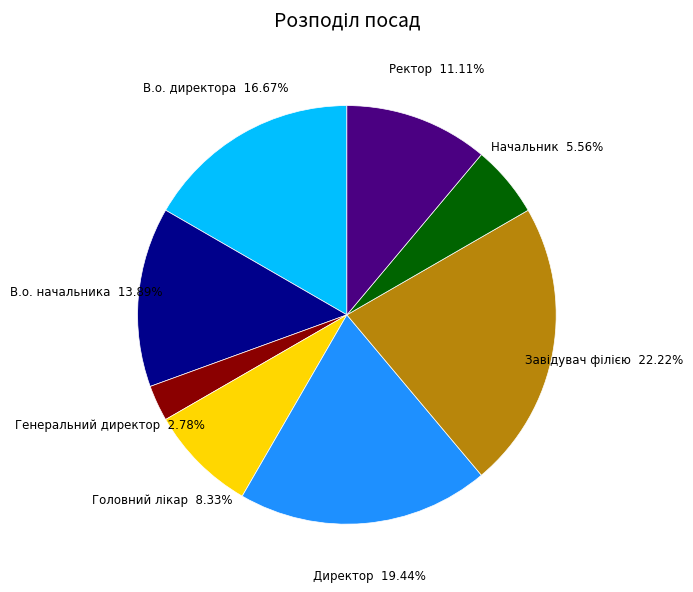

To the nearest percent, what is the average slice percentage?

12%